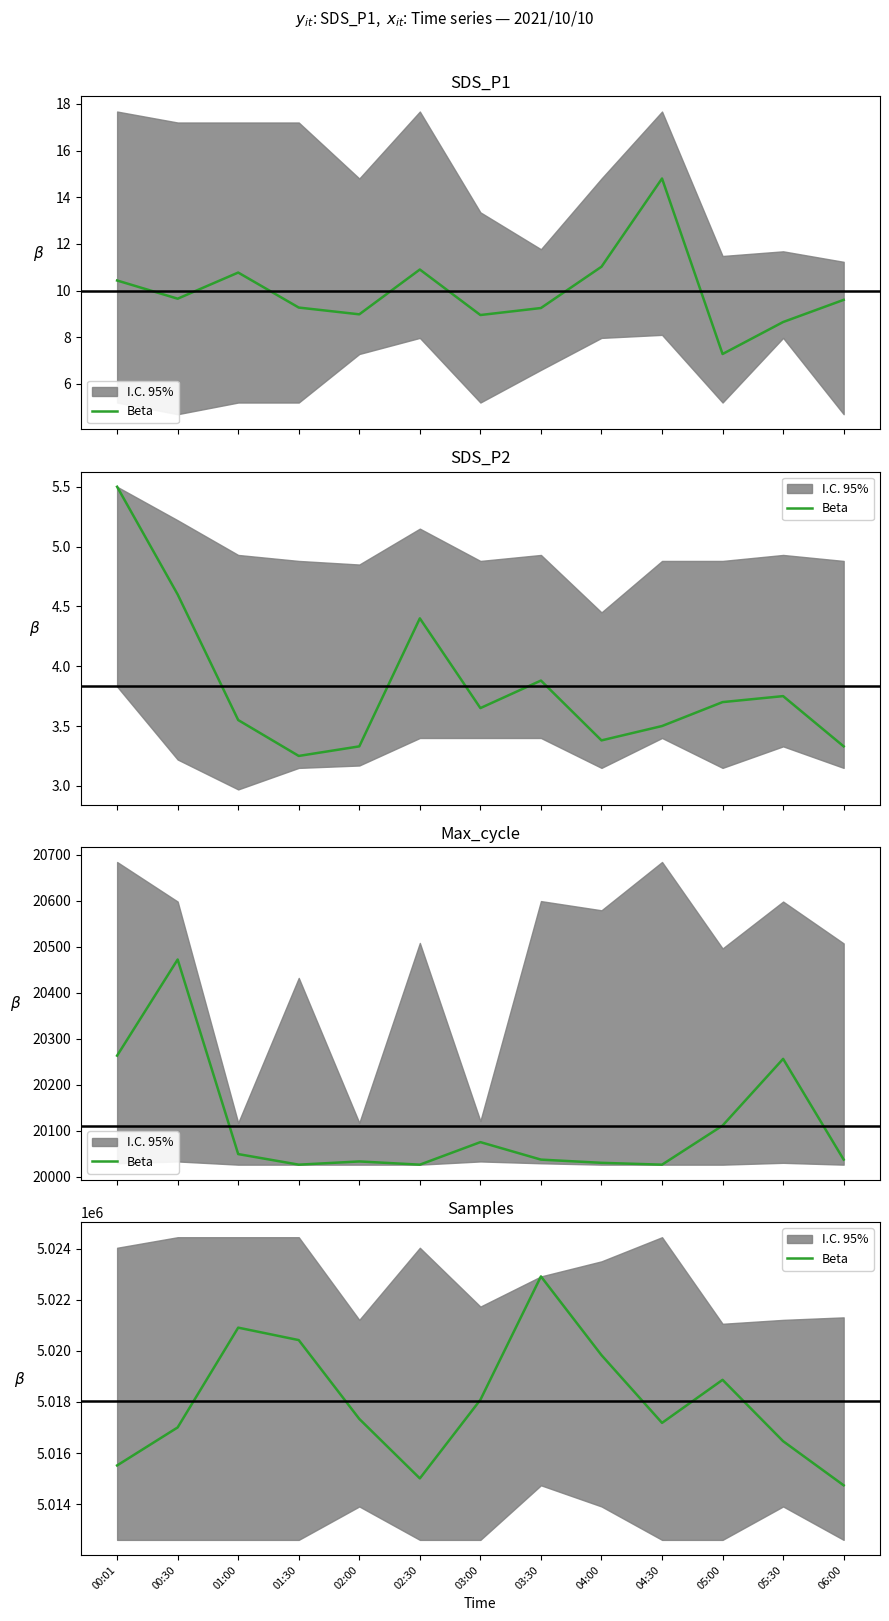

What is the label of the 4th point from the right?

04:30